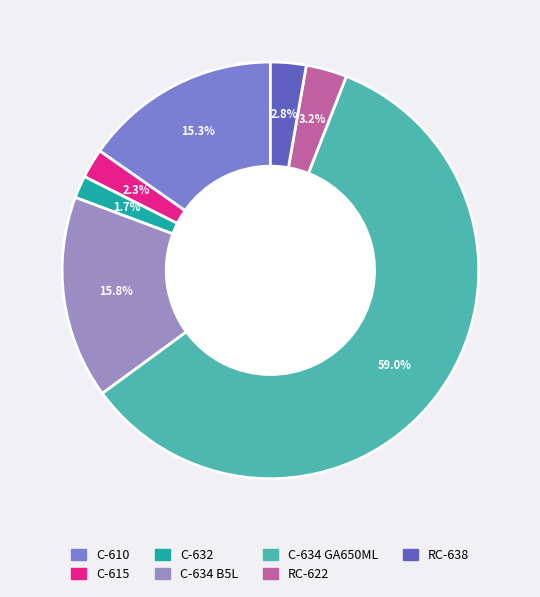

Combined, do C-634 GA650ML and C-610 account for over 50%?

Yes